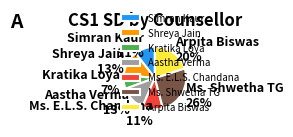

Does any single category account for the majority?

No